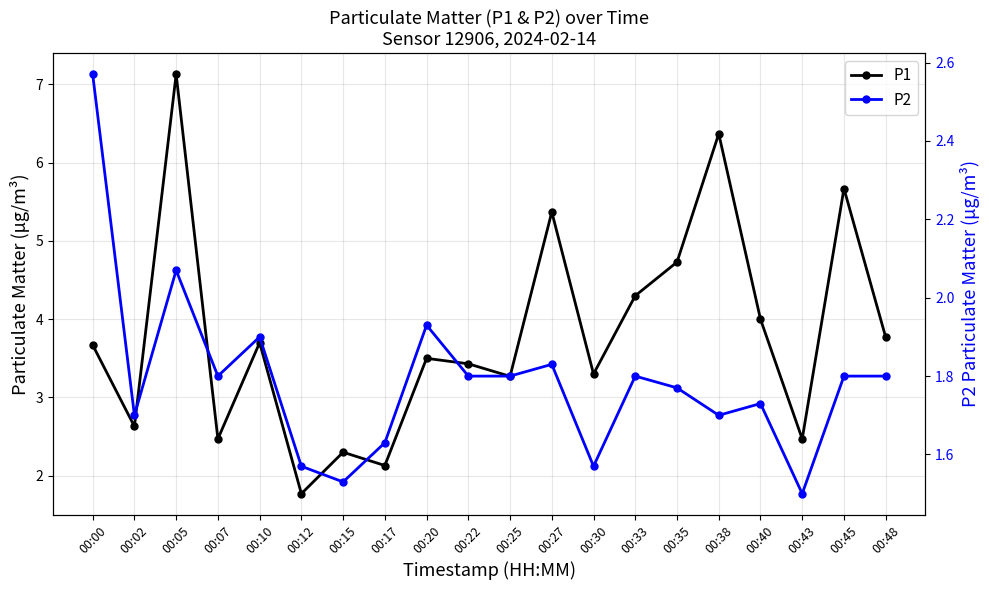

At which category does the chart reach its minimum across all series?

00:43